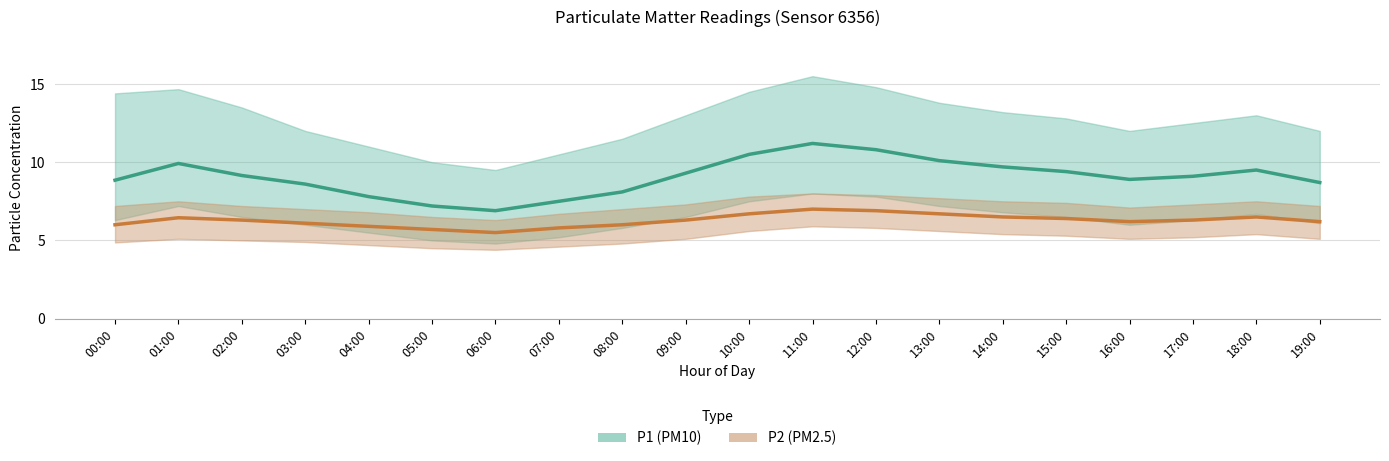

True or false: P2 (PM2.5) and P1 (PM10) intersect in this chart.

False